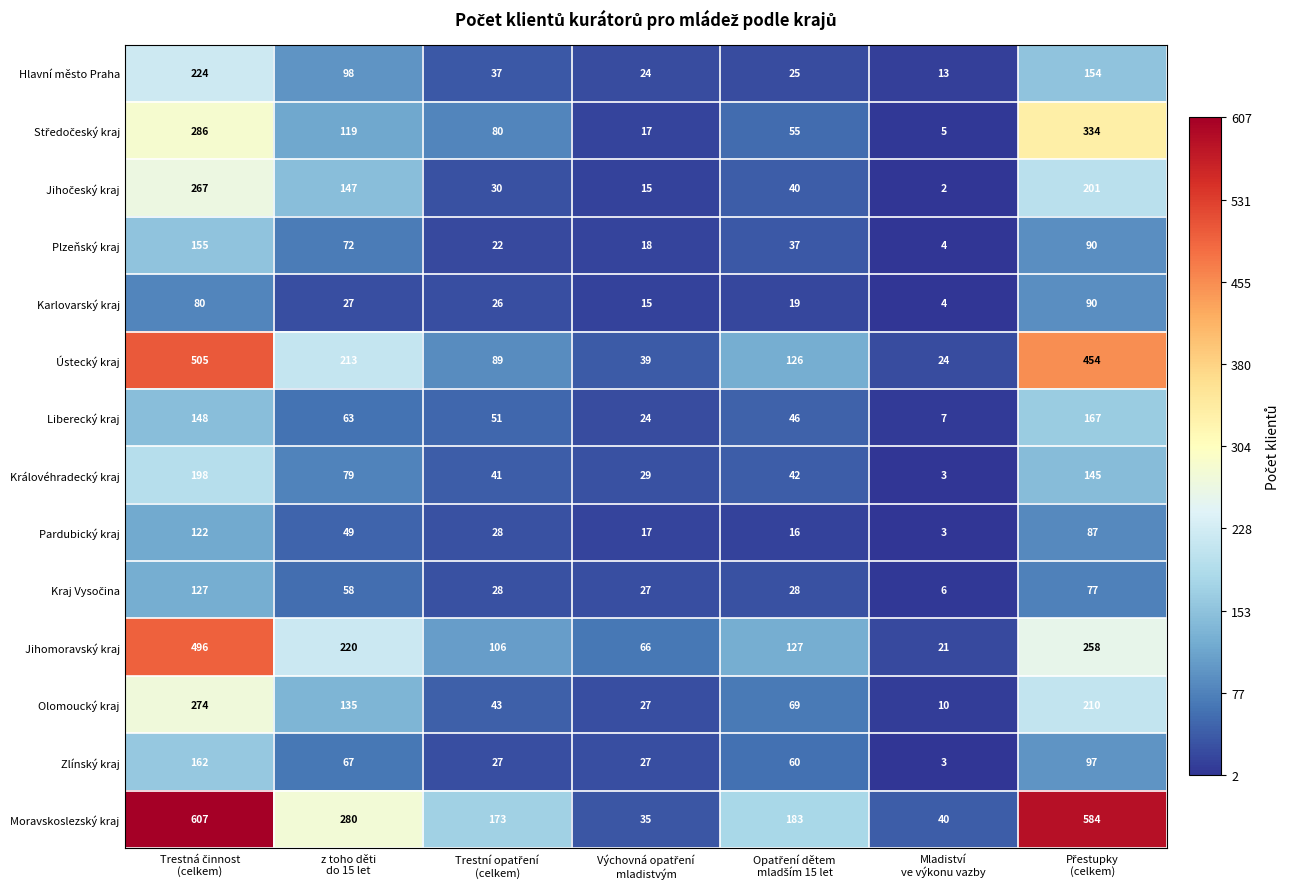

At how many categories does at least one series exceed 190?

3